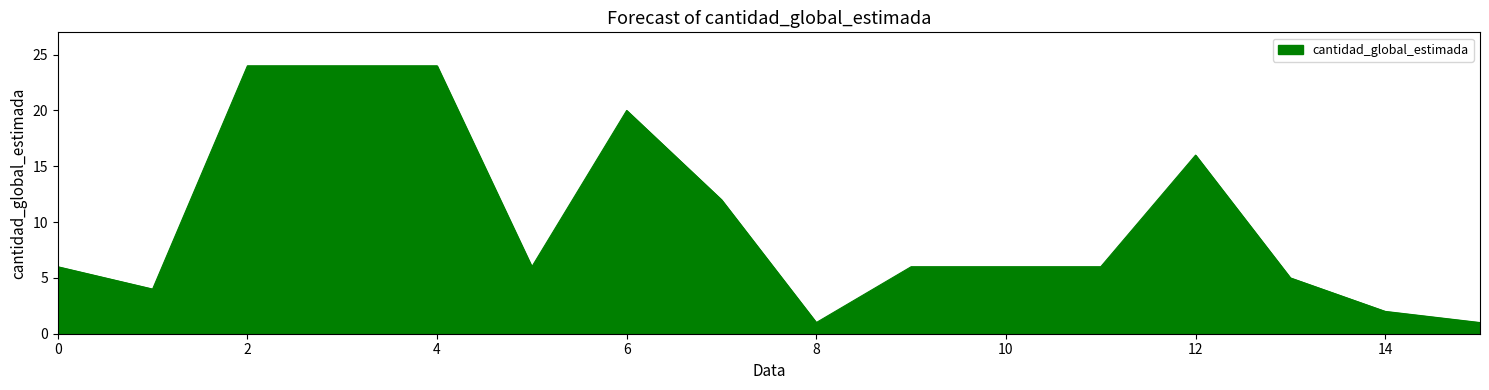

What is the smallest value displayed?

1